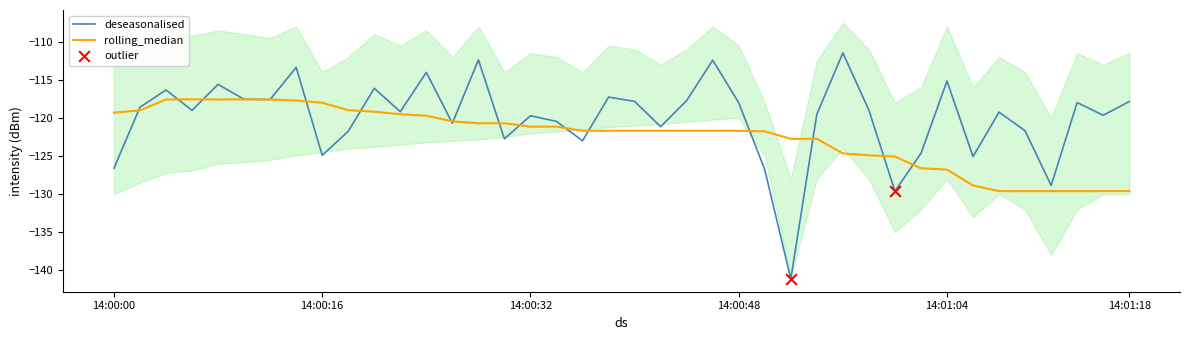

Which series has the largest total across all categories?

deseasonalised